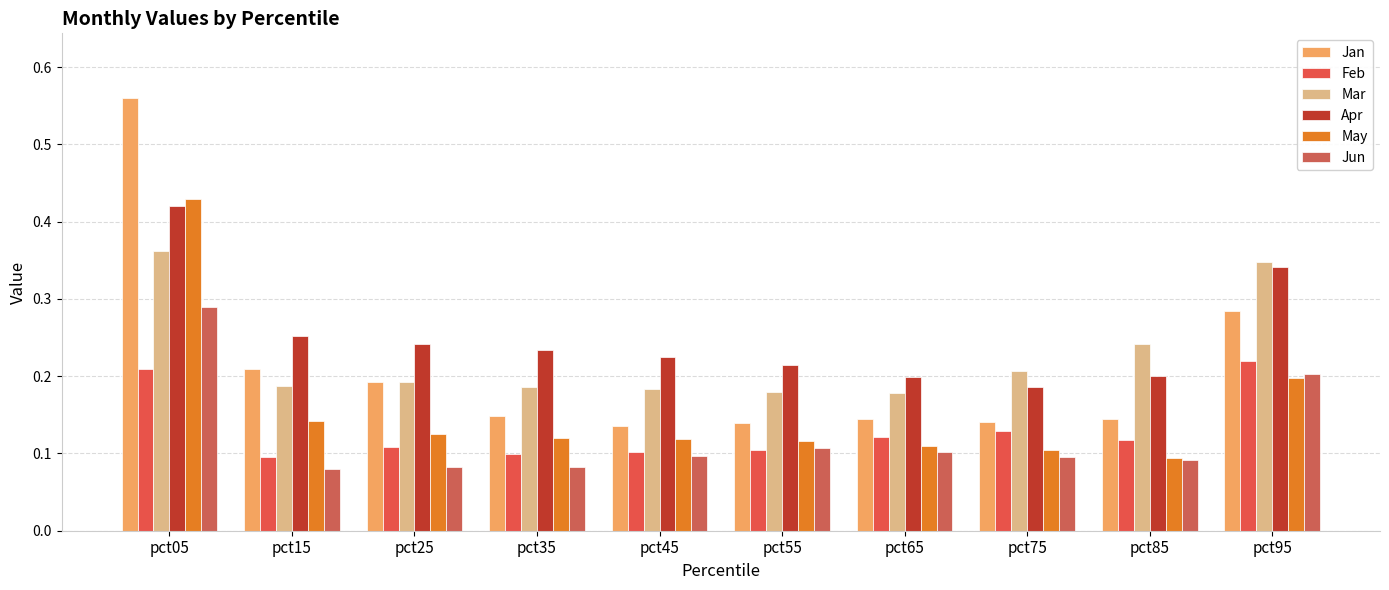

How many distinct data groups are displayed?

6